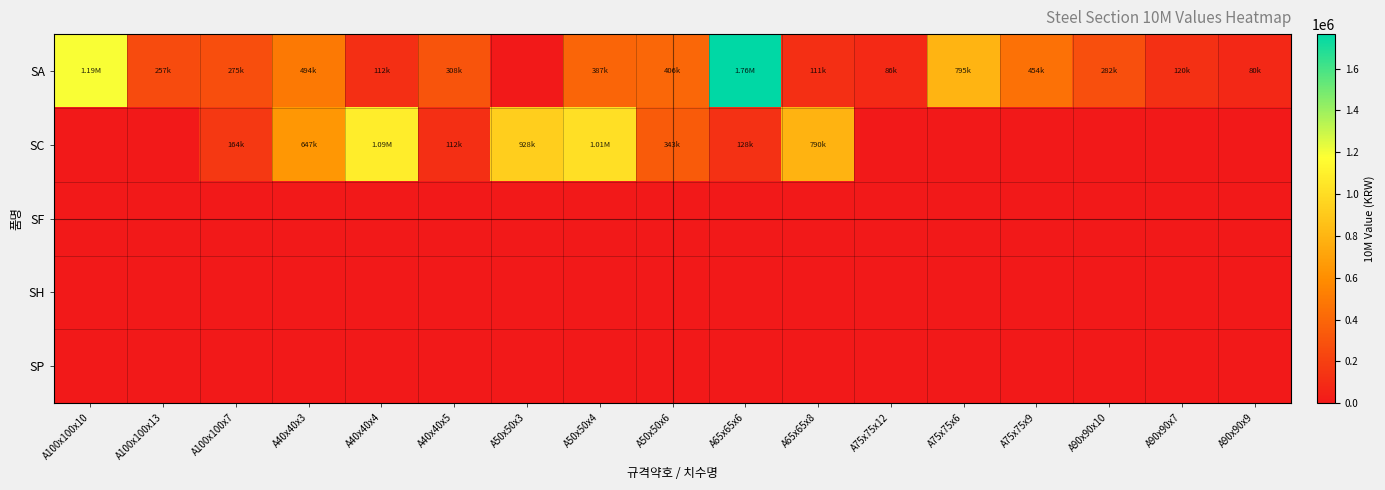

What is the total value across all series at A75x75x12?

86190